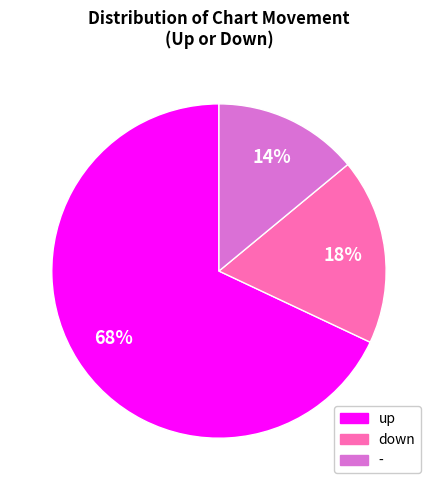

Which slice is the smallest?

-